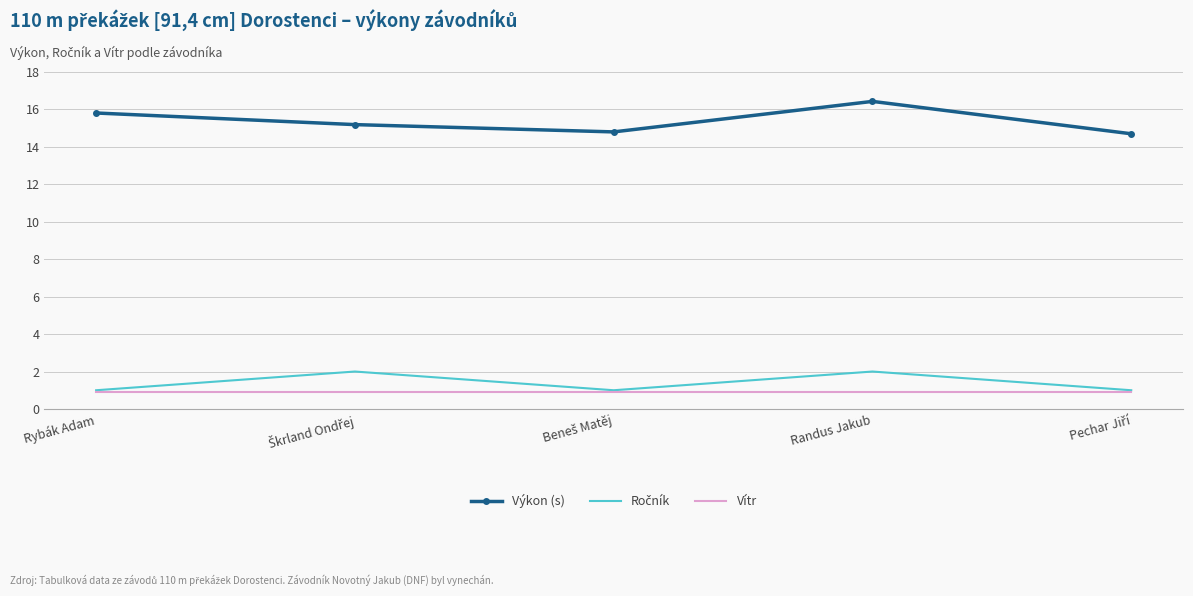

What is the maximum value shown in the chart?

16.4